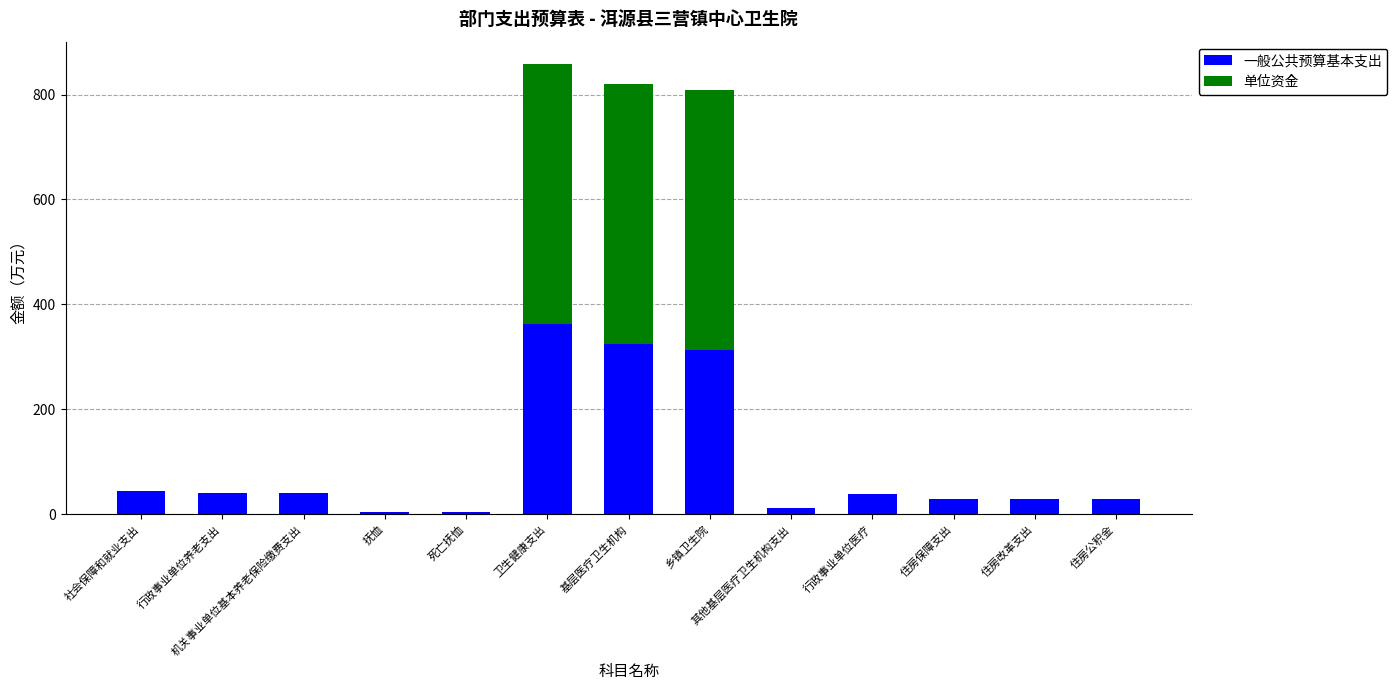

At which category is the sum across all series the highest?

卫生健康支出